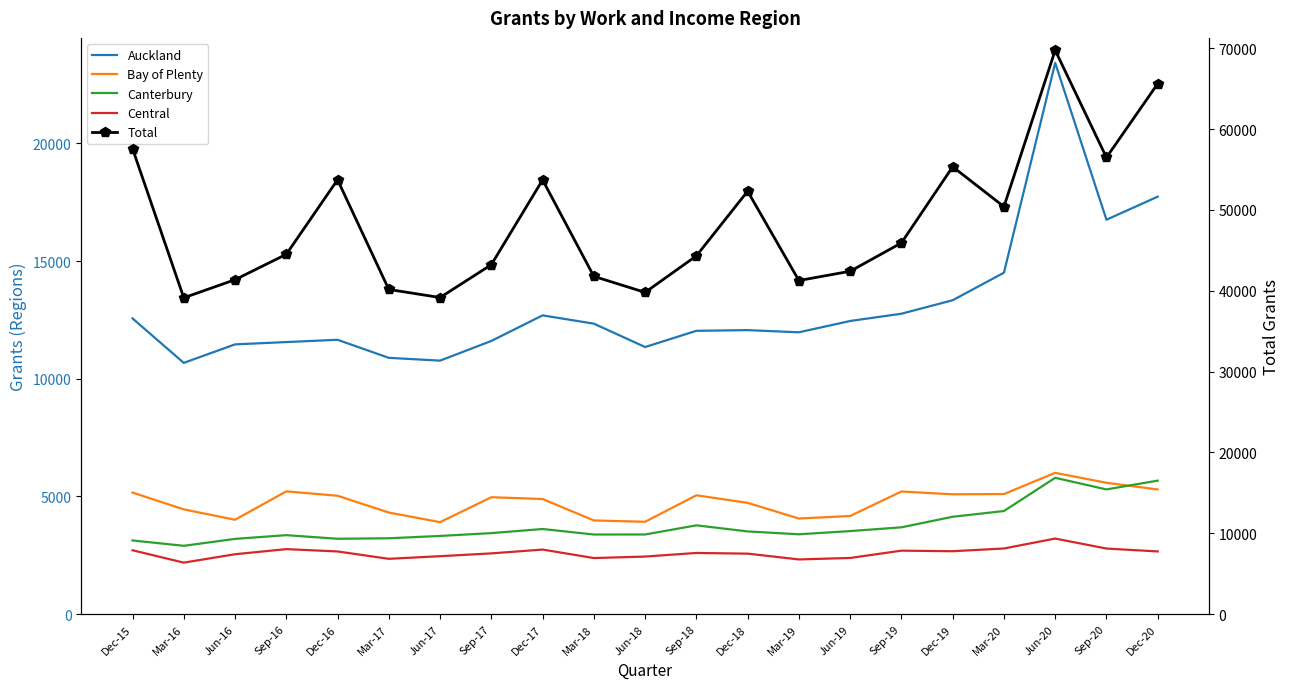

Which category has the highest value across all series?

Jun-20